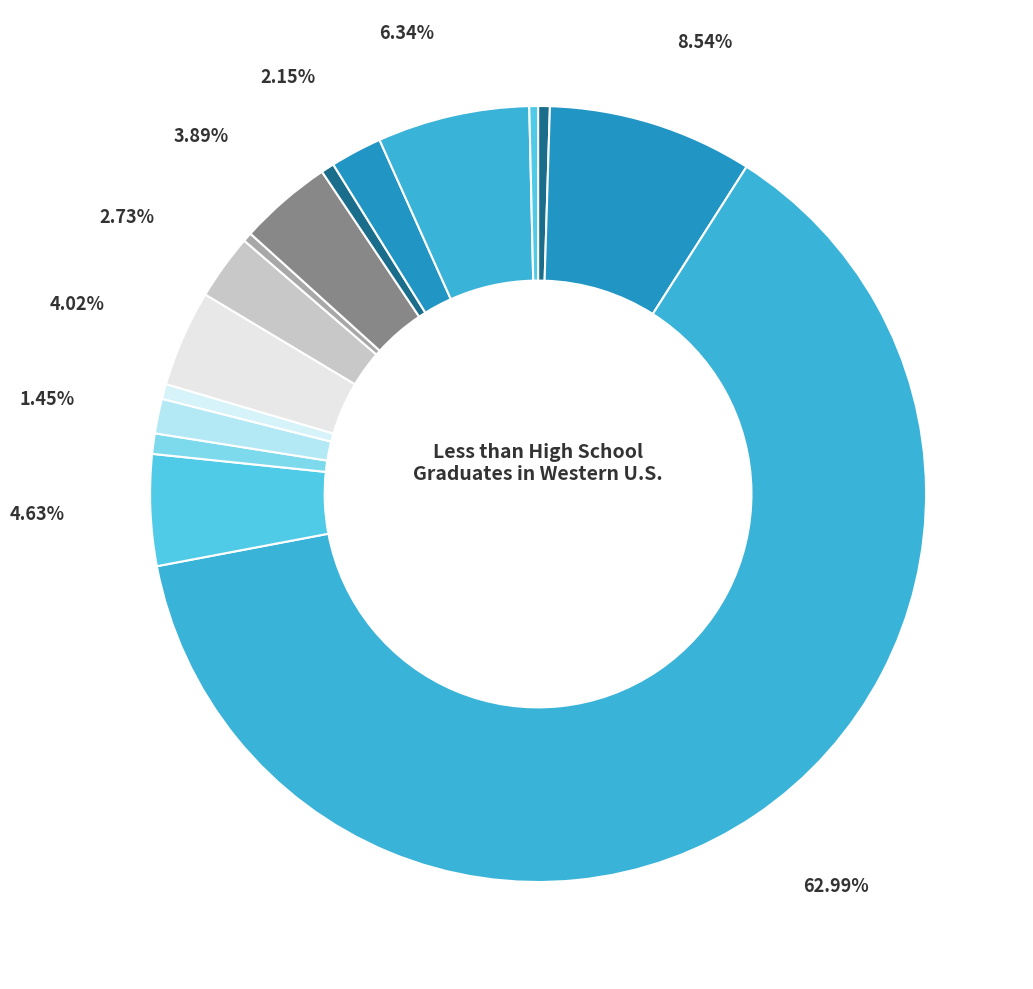

Is there a majority slice in this chart?

Yes